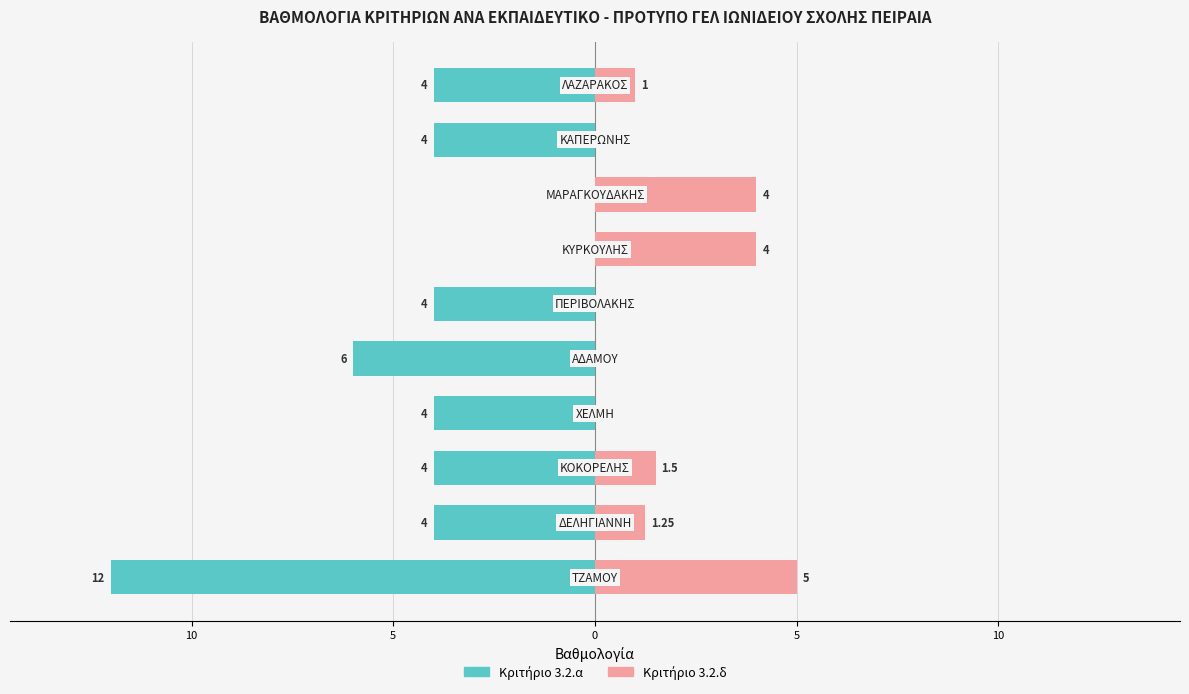

Rank the series at 15 from lowest to highest value.

Κριτήριο 3.2.α, Κριτήριο 3.2.δ